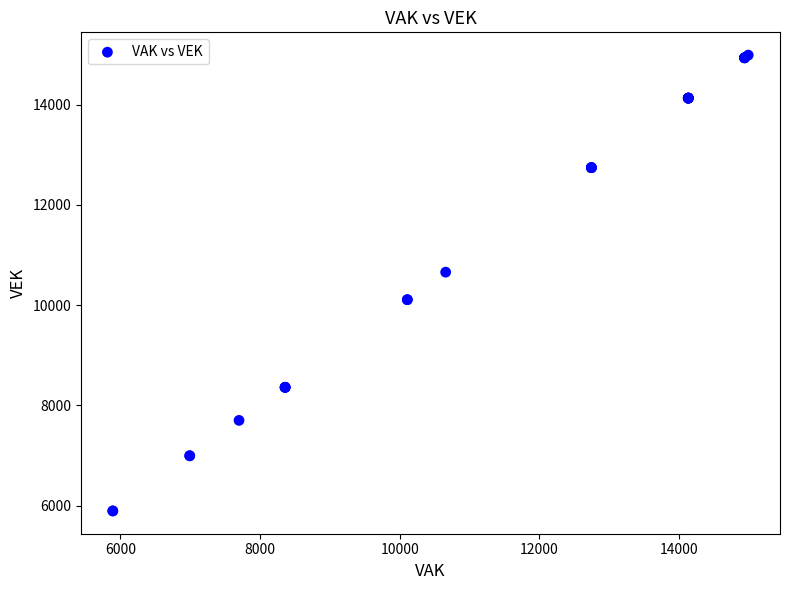

What Y value in the scatter plot is closest to 10441?

10658